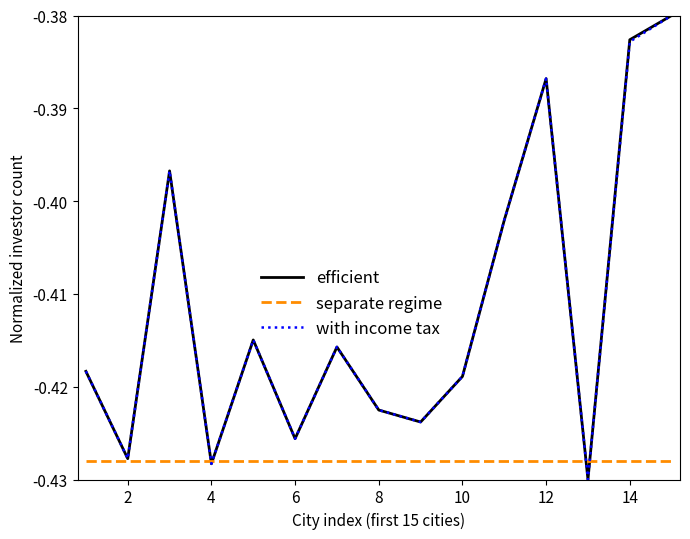

How many lines are shown in the chart?

3